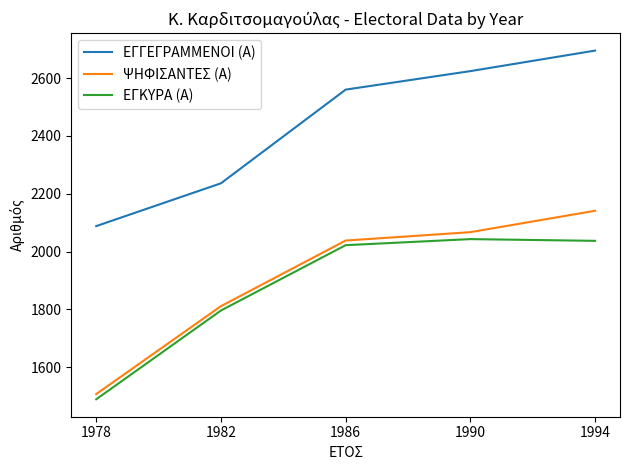

What are all the series names shown in the legend?

ΕΓΓΕΓΡΑΜΜΕΝΟΙ (Α), ΨΗΦΙΣΑΝΤΕΣ (Α), ΕΓΚΥΡΑ (Α)